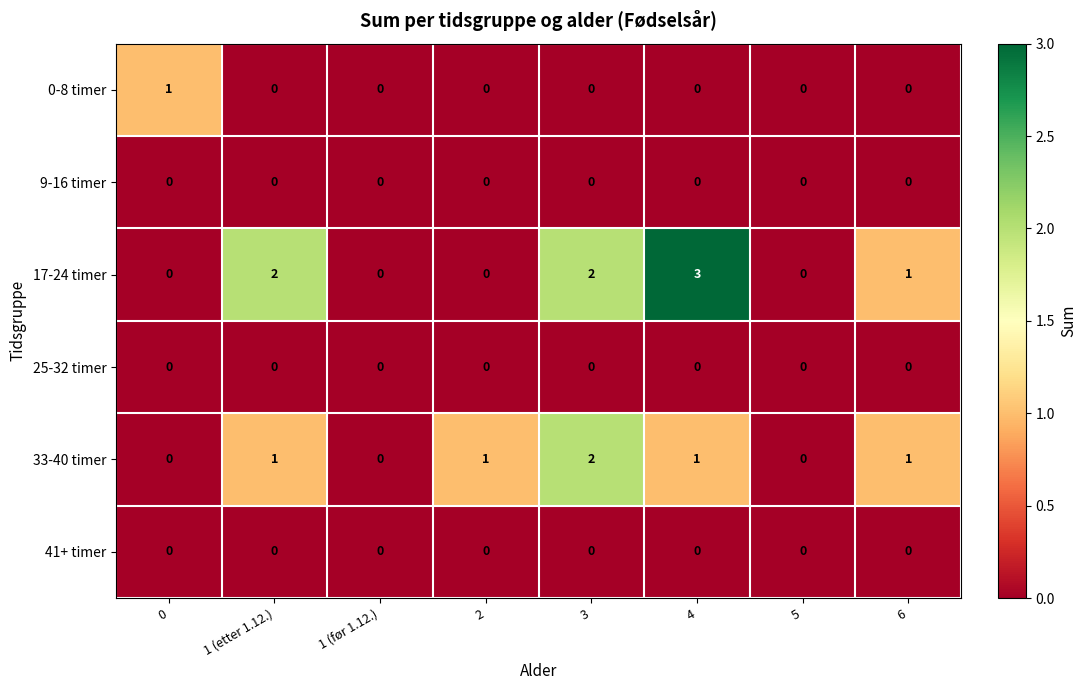

Which label corresponds to the largest value in the chart?

4